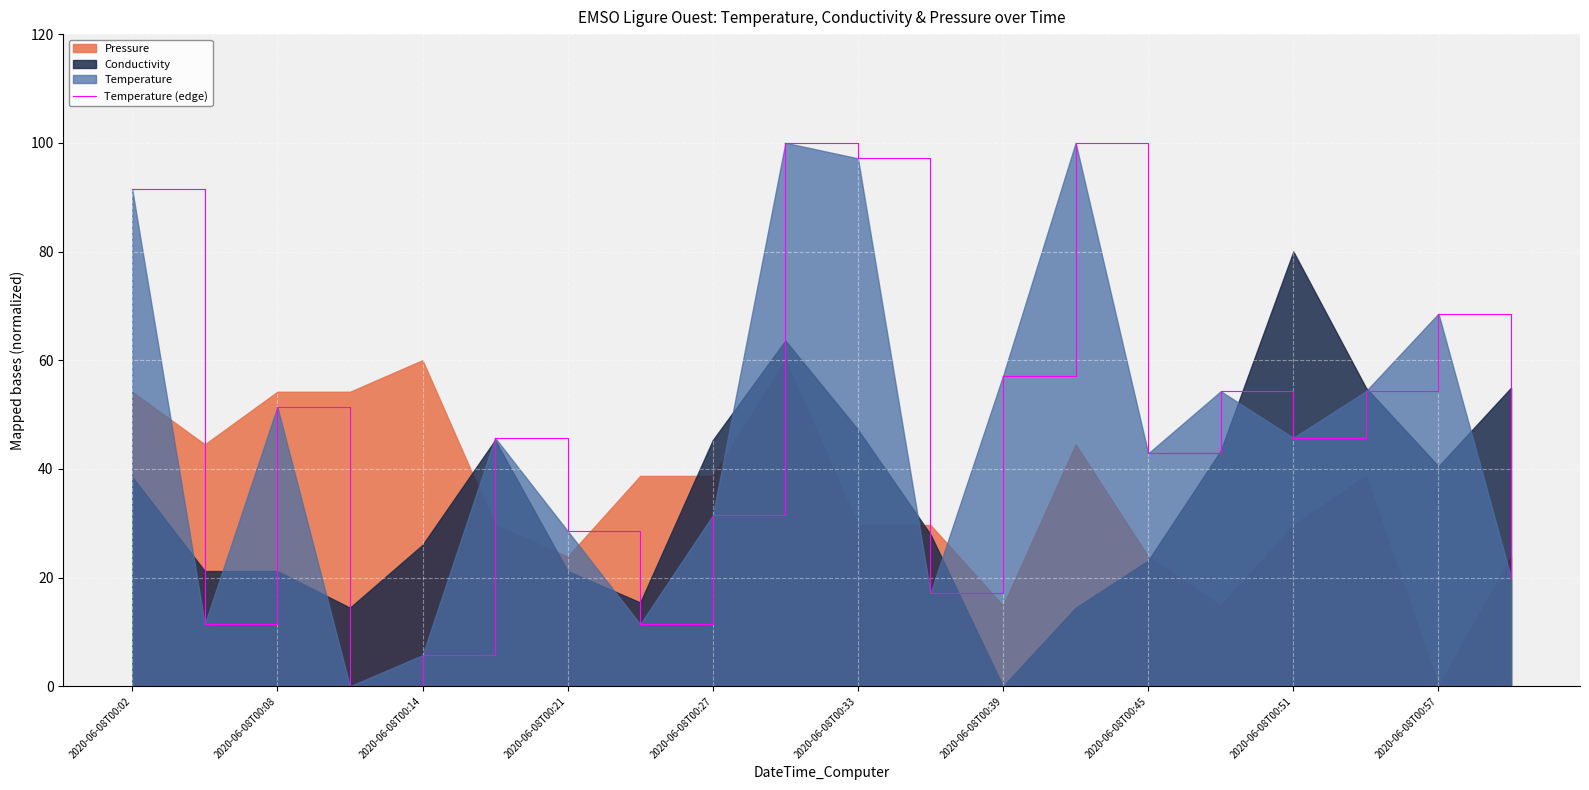

True or false: Temperature (edge) has a value of 45.7 at 2020-06-08T00:51.

True